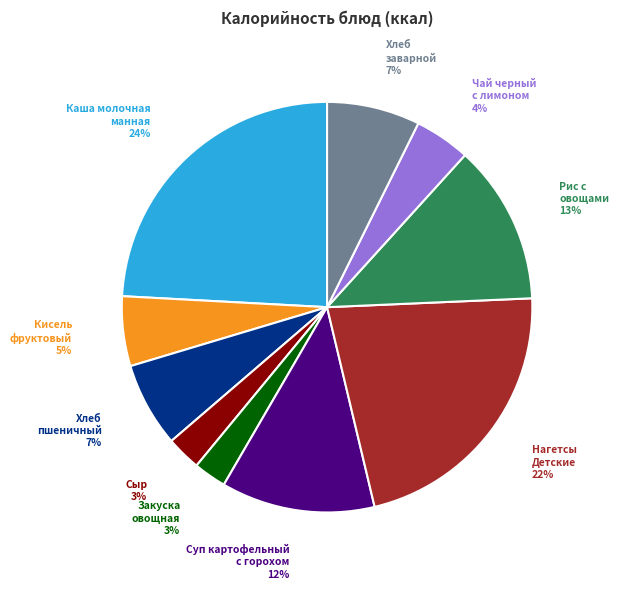

Combined, do Сыр 3% and Хлеб пшеничный 7% account for over 50%?

No